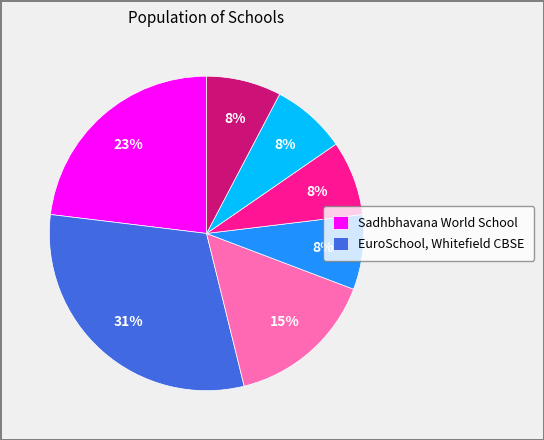

To the nearest percent, what is the difference between the largest and smallest slice percentages?

23%